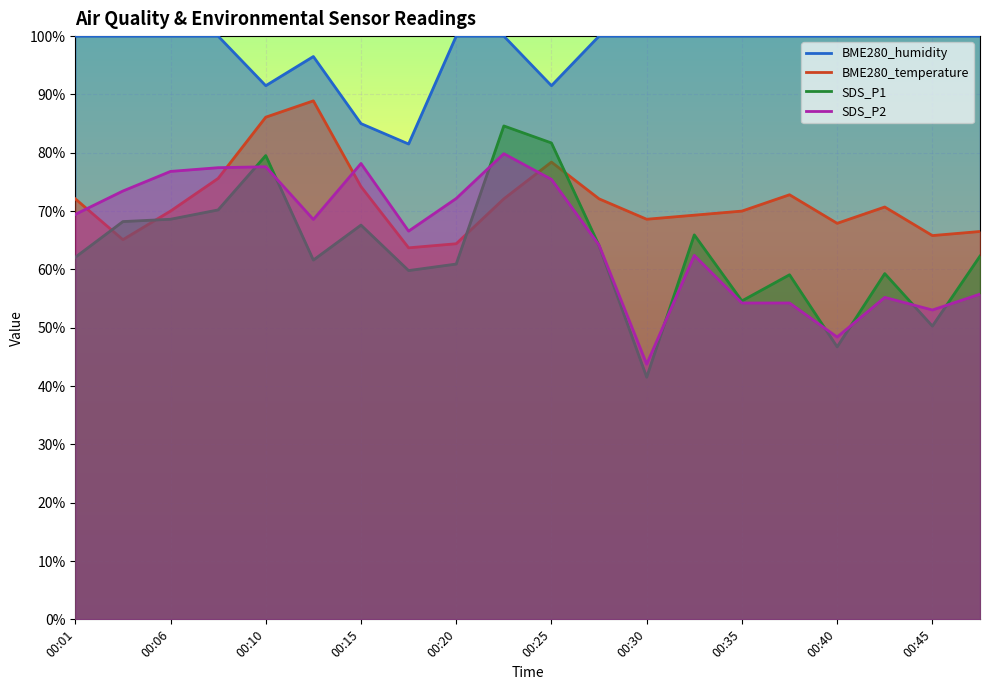

What value does the SDS_P2 series have at 00:28?

64.2